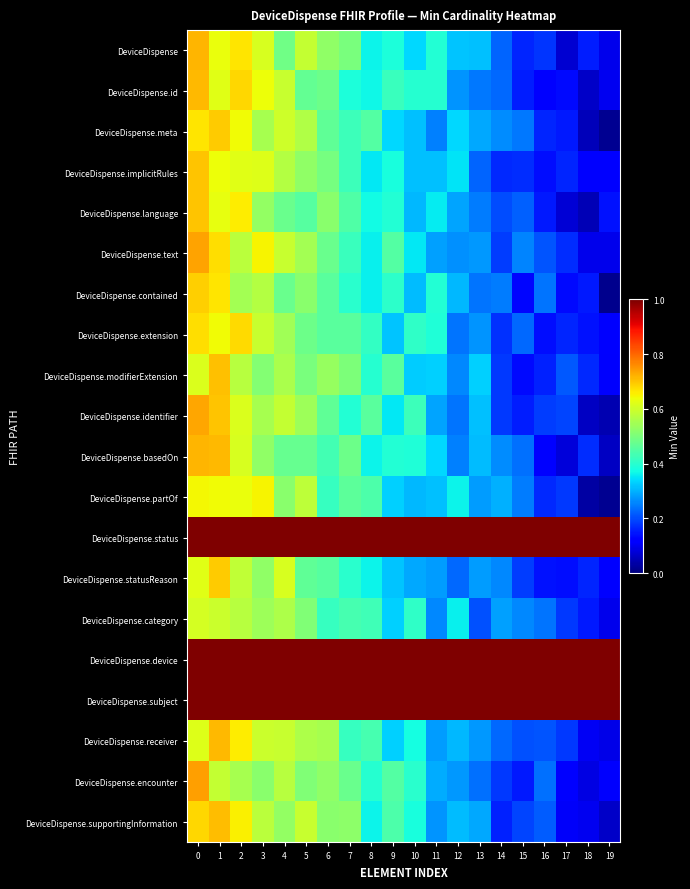

Between 12 and 13, which series saw the biggest shift?

DeviceDispense.category